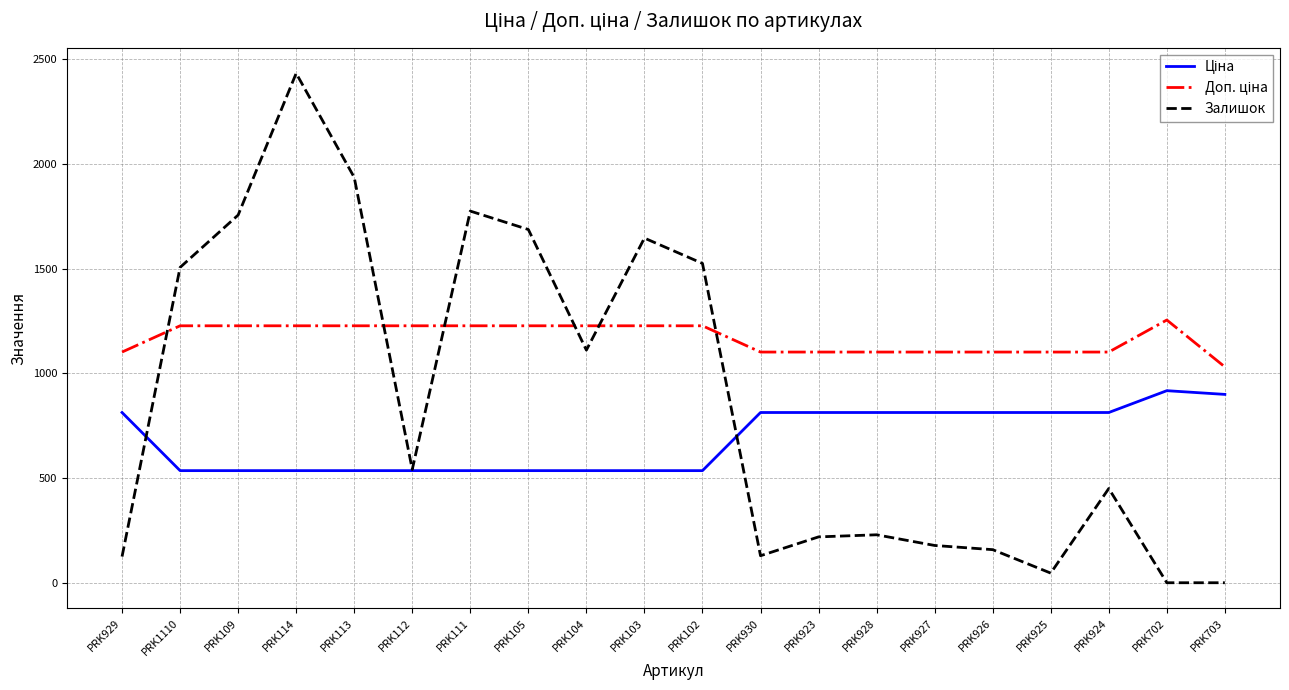

Is it true that Залишок equals 1646.0 at PRK103?

True